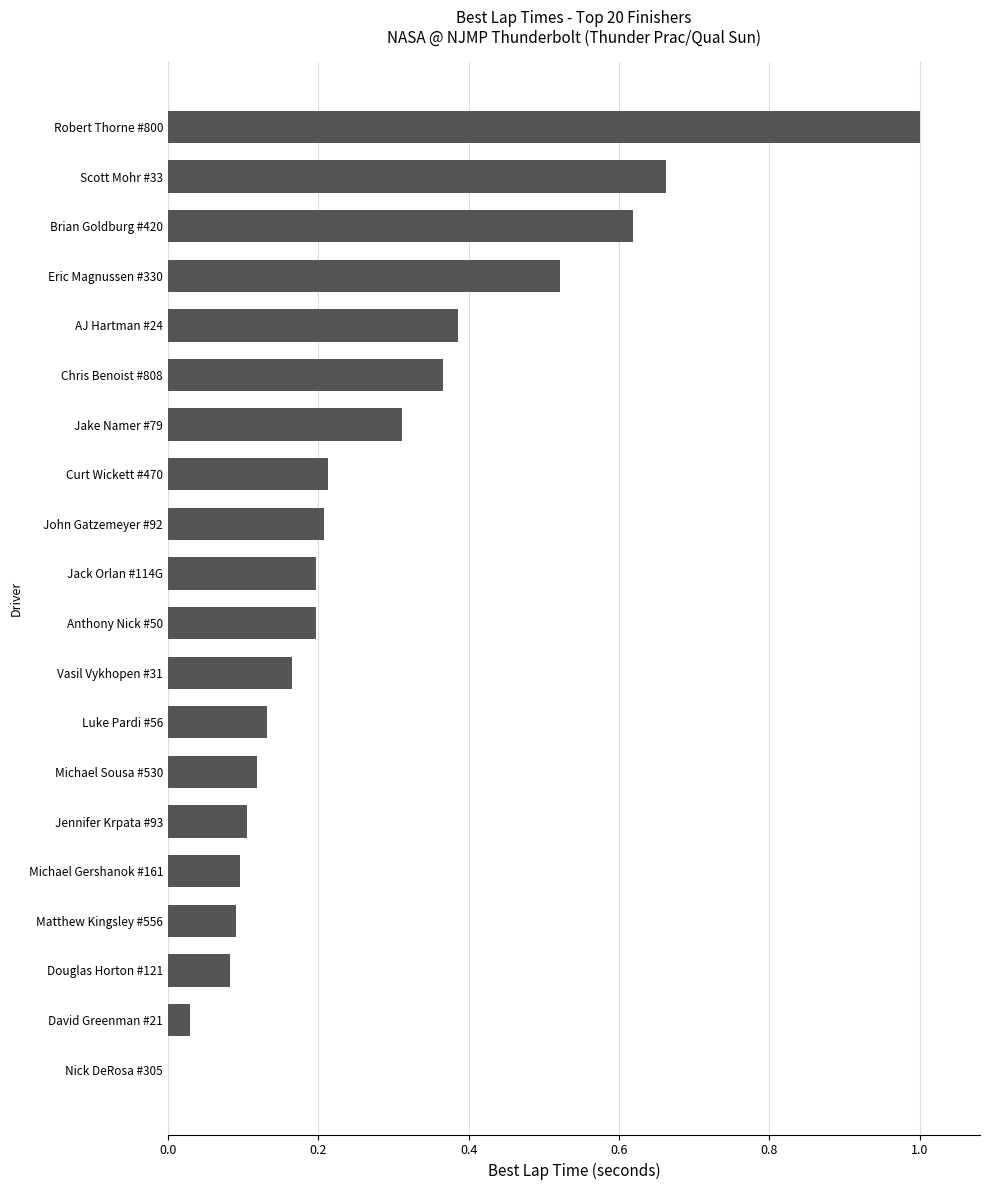

What is the maximum value shown in the chart?

1.0